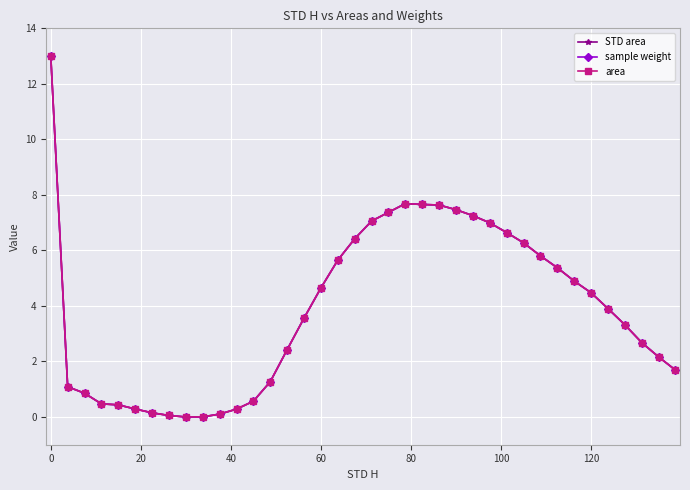

Is this an area chart (filled region under the line)?

No